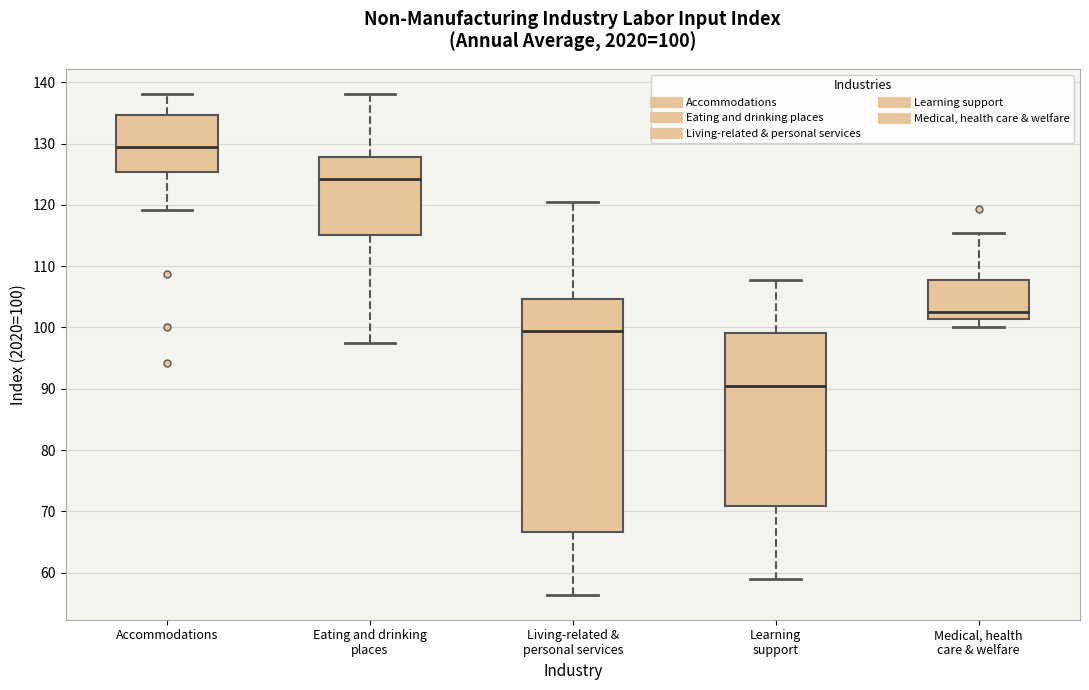

Which box is the tallest, from its lower edge to its upper edge?

Living-related & personal services